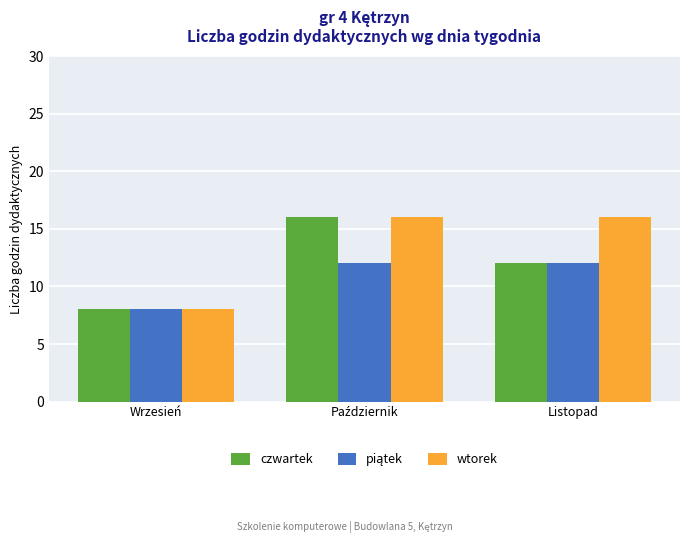

What value does the wtorek series have at Listopad?

16